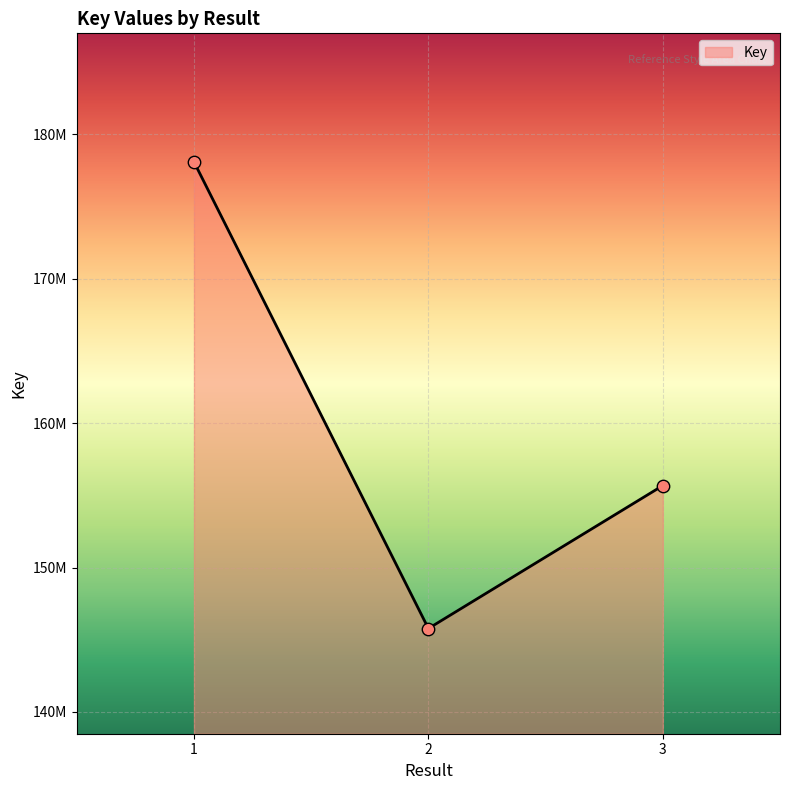

Between 1 and 2, which is larger?

1